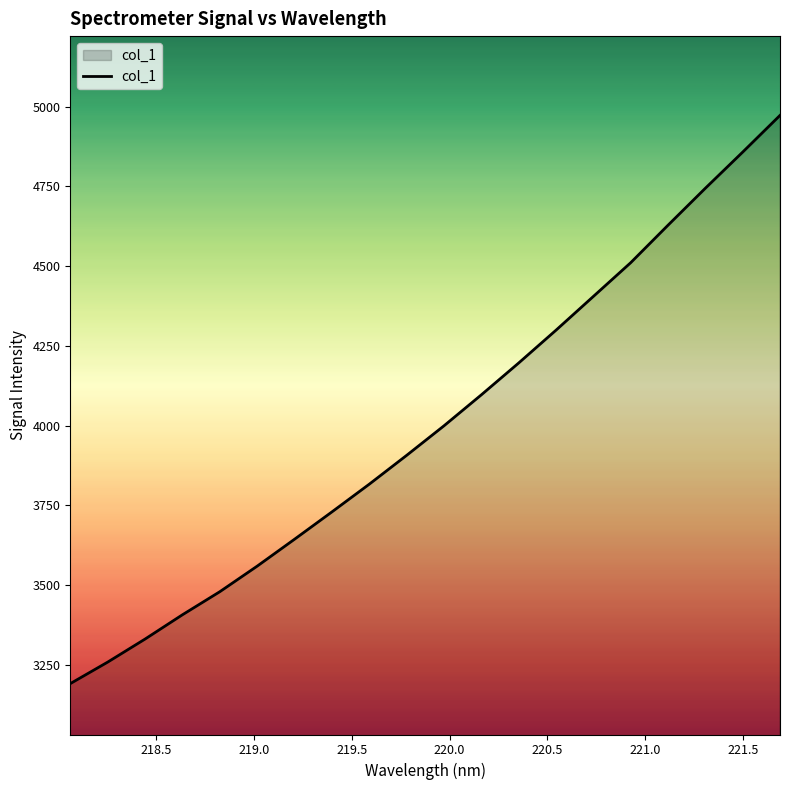

What is the difference between the maximum and minimum values?

1782.2